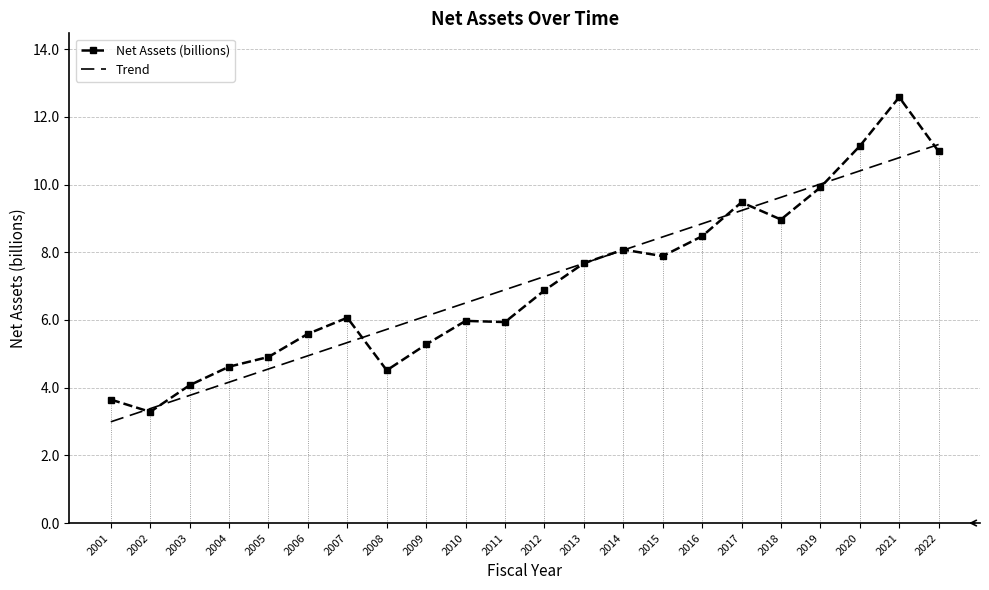

What is the total value across all series at 2019?

19.9